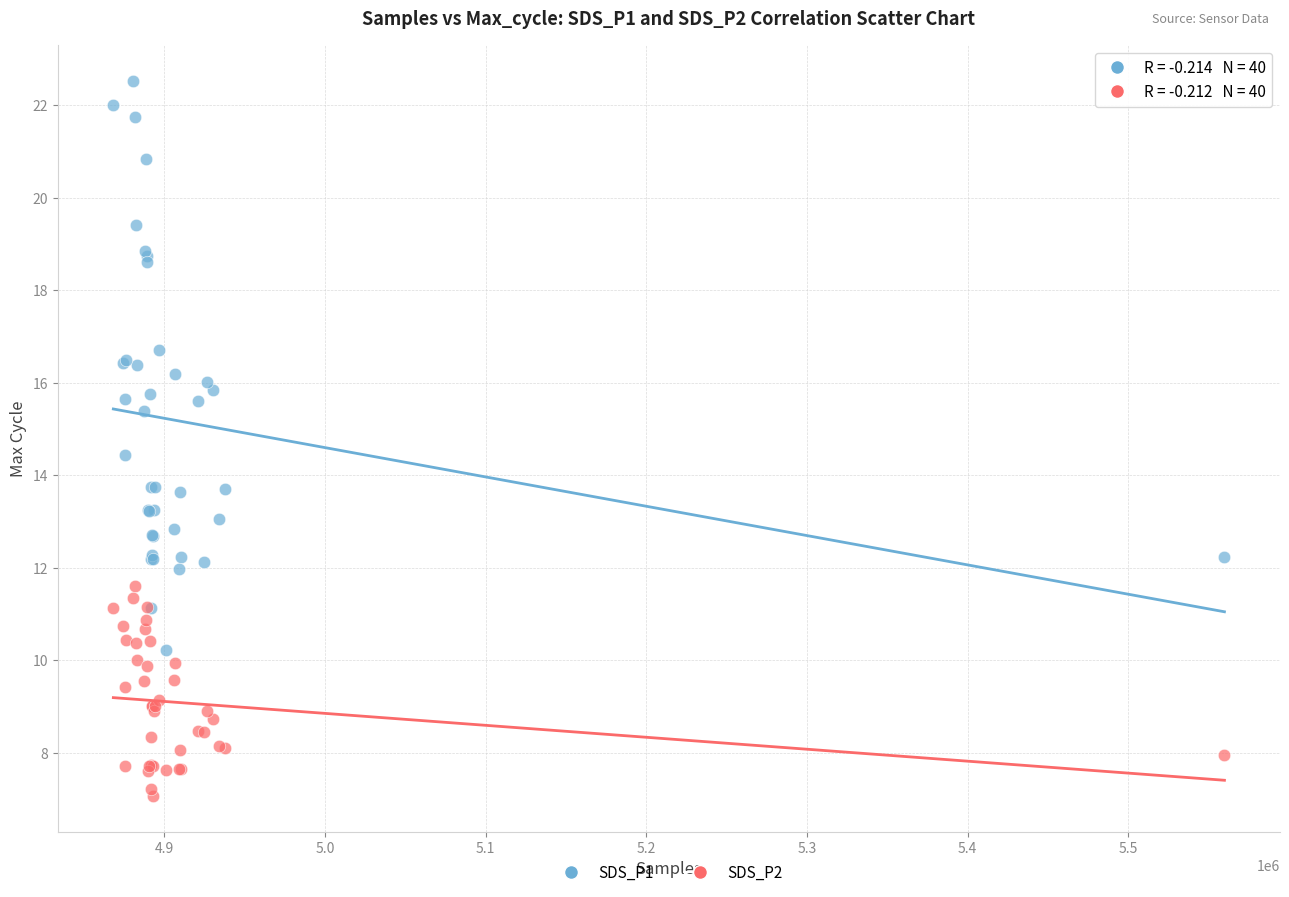

What are all the series names shown in the legend?

SDS_P1, SDS_P2